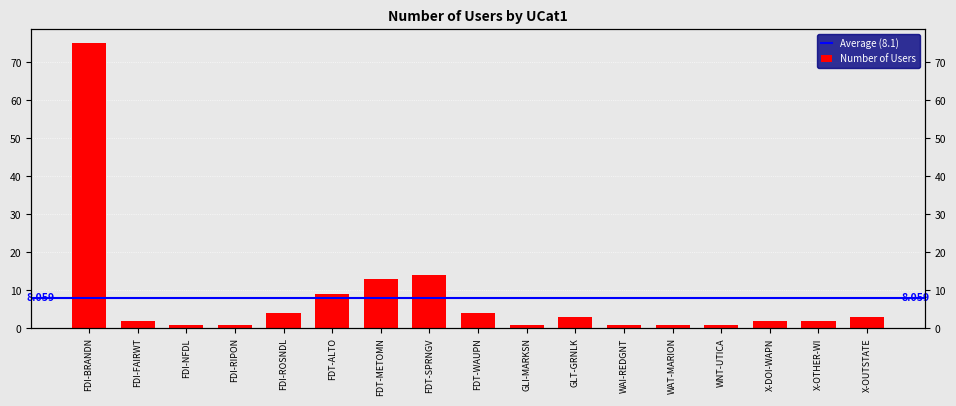

Which category has the lowest value across all series?

FDI-NFDL